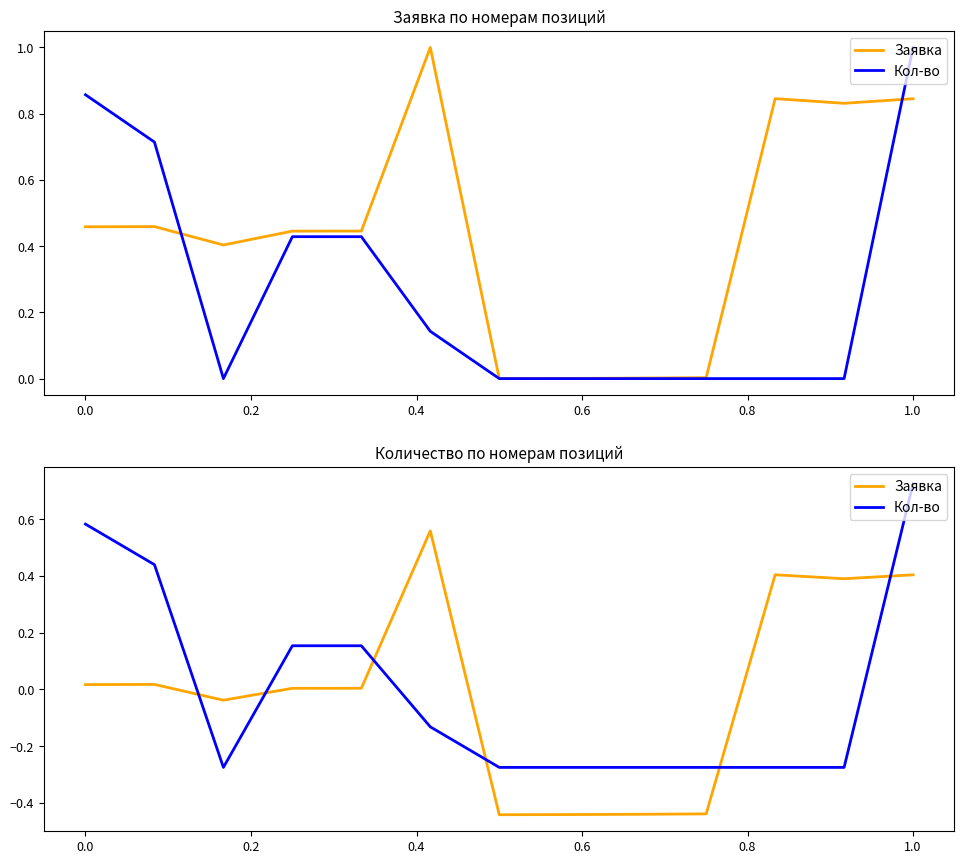

At which category is the sum across all series the highest?

1.0